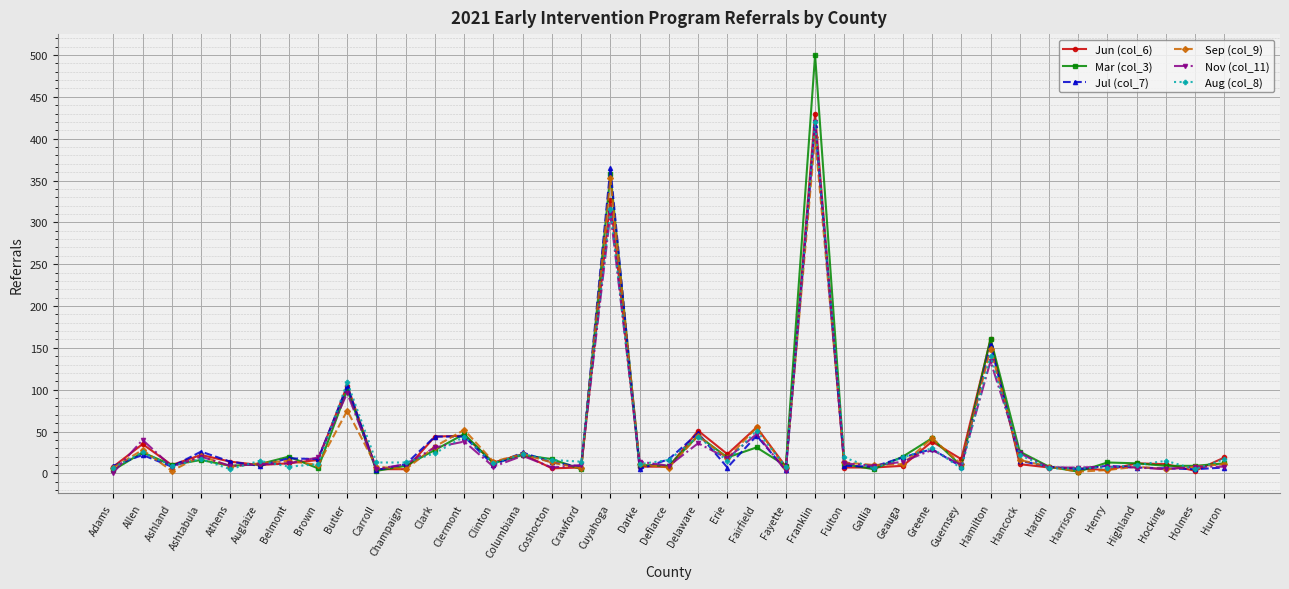

At which category is the sum across all series the highest?

Franklin